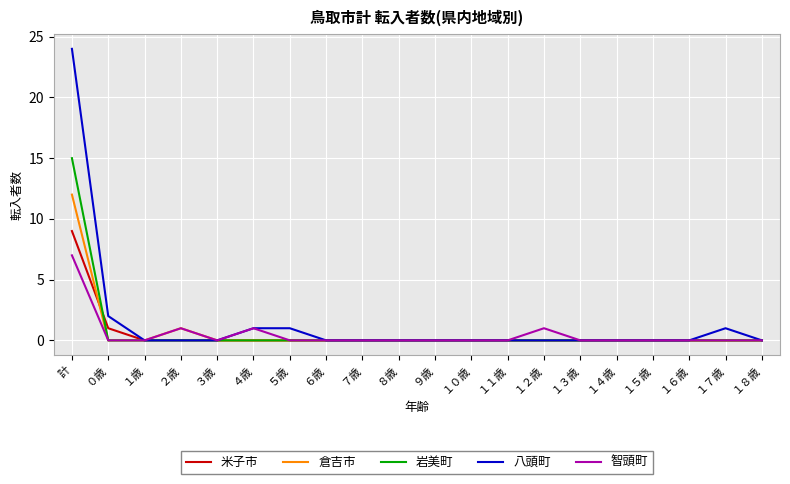

What are all the series names shown in the legend?

米子市, 倉吉市, 岩美町, 八頭町, 智頭町